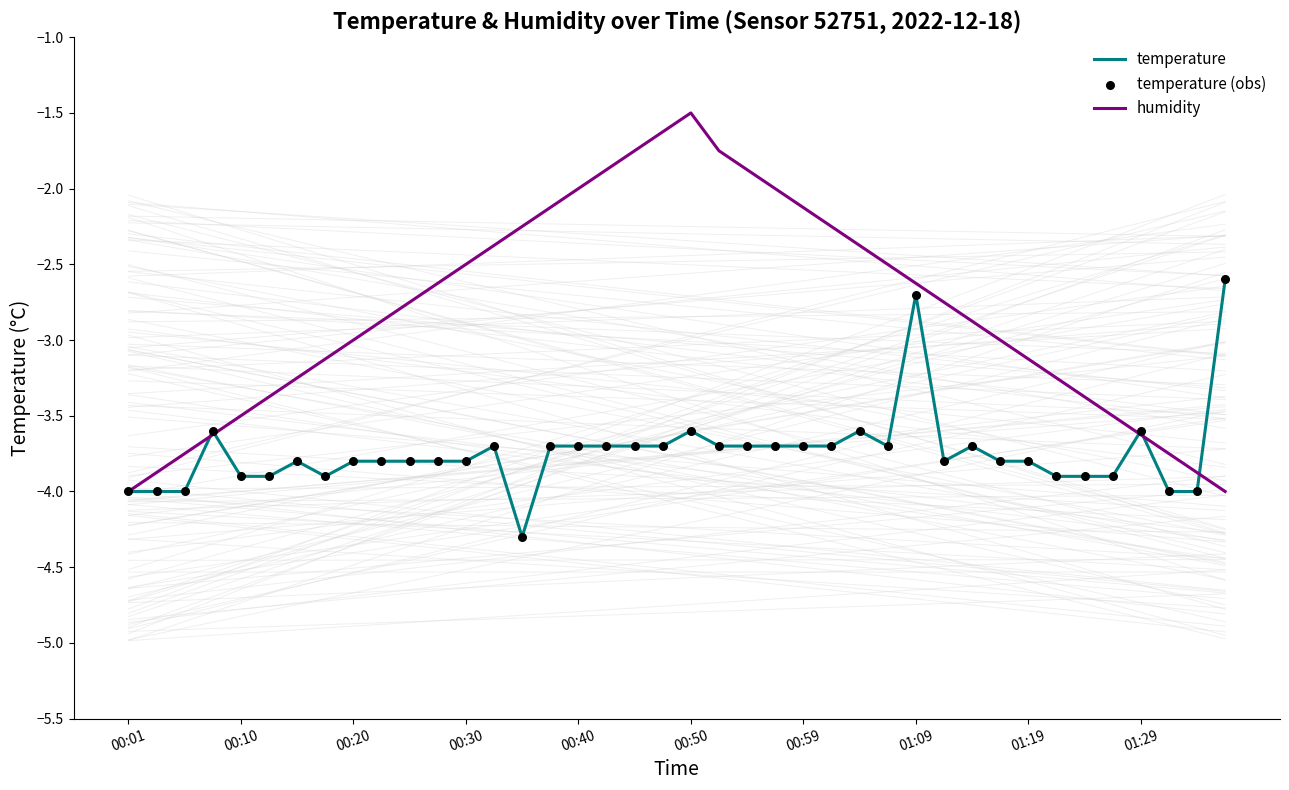

Which series has the widest spread of values?

humidity